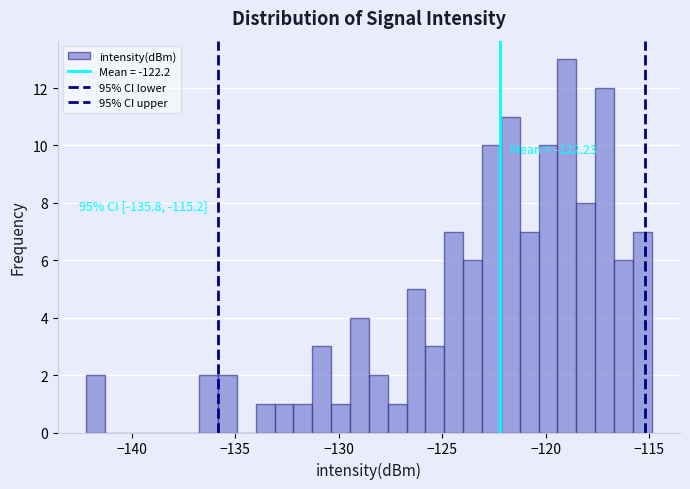

Read against the x-axis, roughly where is the centre of the tallest bar?

-119.0